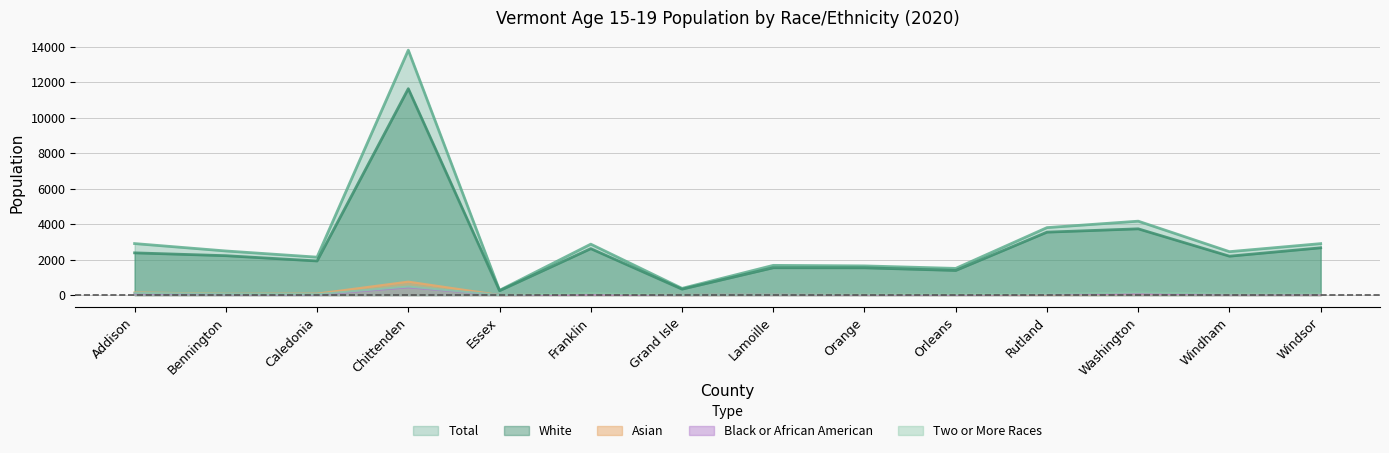

At which label does White first exceed 2217?

Addison